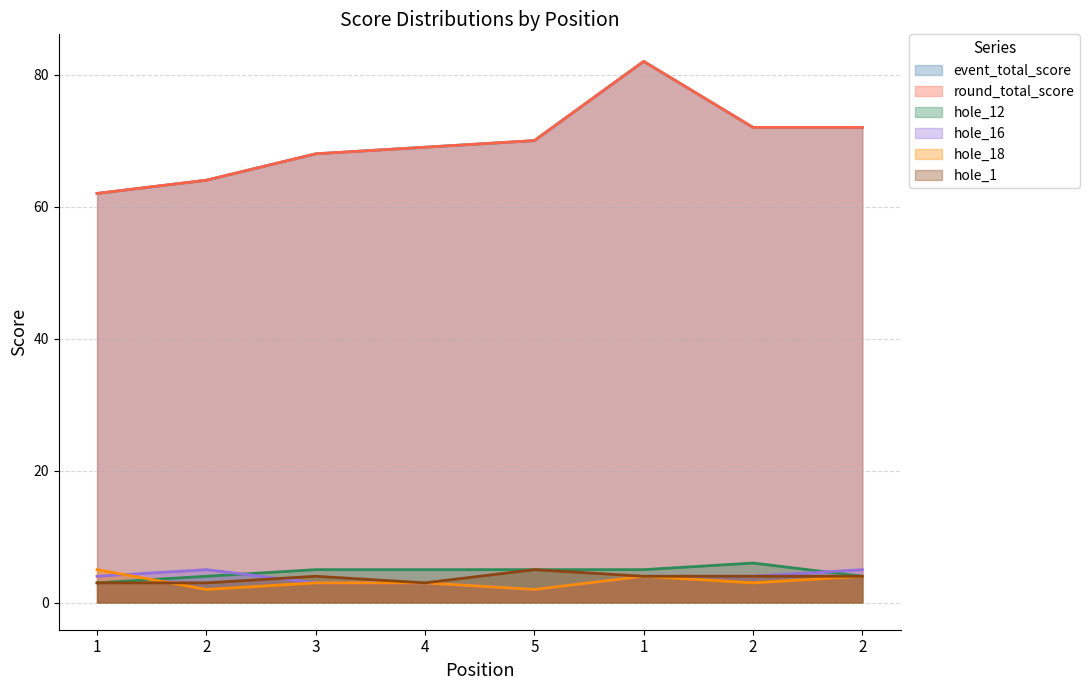

Which series has the largest total across all categories?

event_total_score